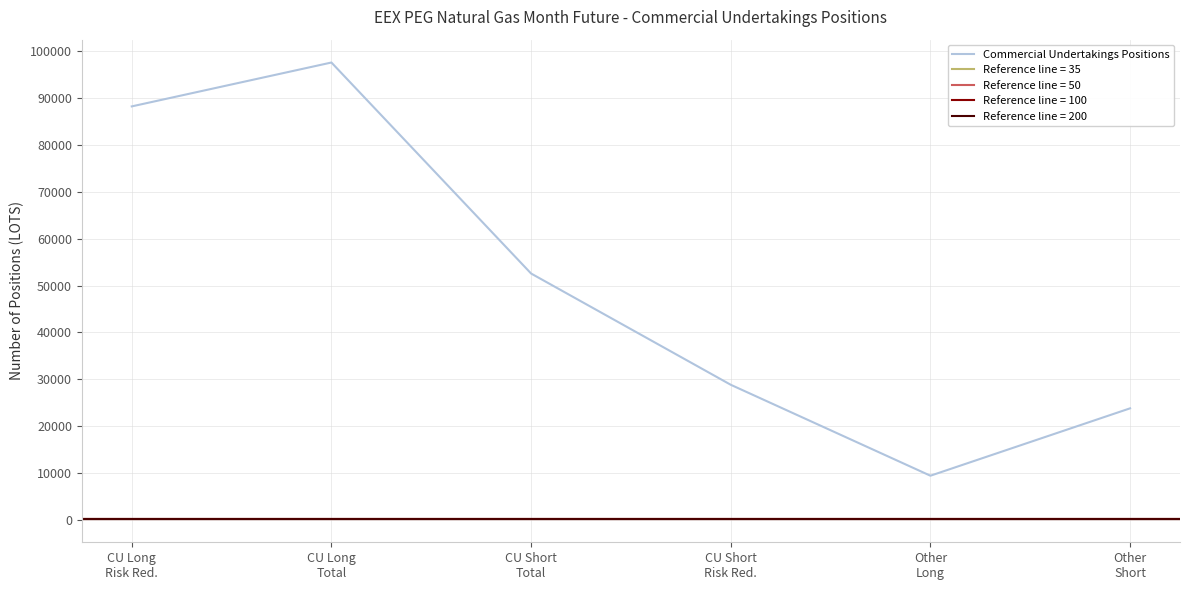

What is the change in value from CU Long
Total to CU Short
Total?

-45076.4